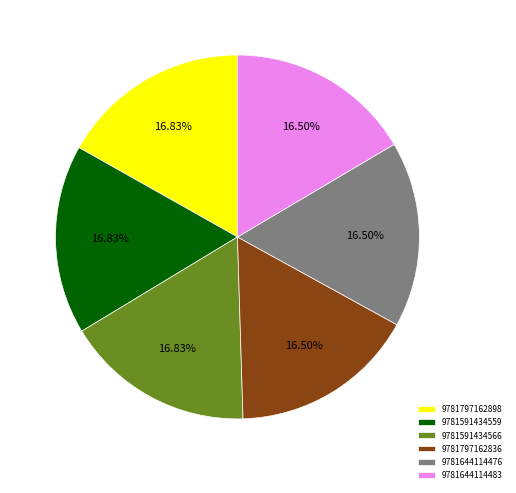

What percentage do 9781797162836 and 9781591434566 together represent?

33.3%